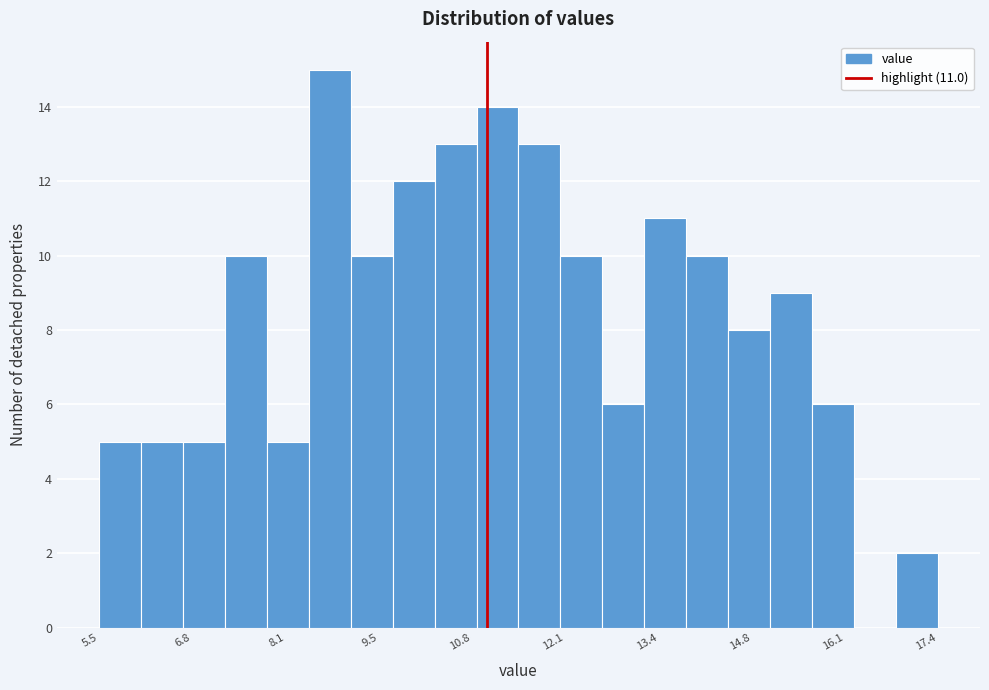

Around what value on the x-axis is the tallest bar? Give the approximate position of its centre, as read against the axis.

8.8